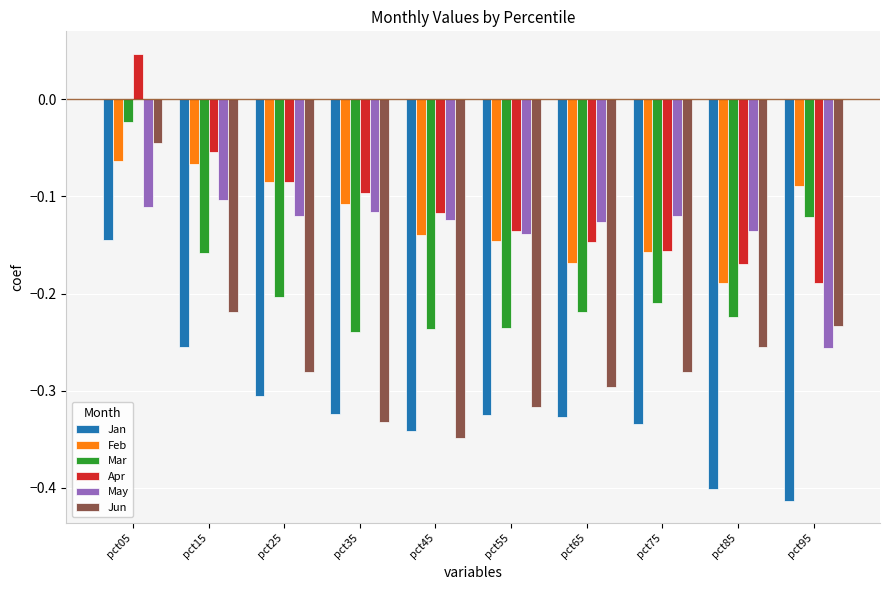

The Jan series shows -0.3 at pct55. True or false?

True